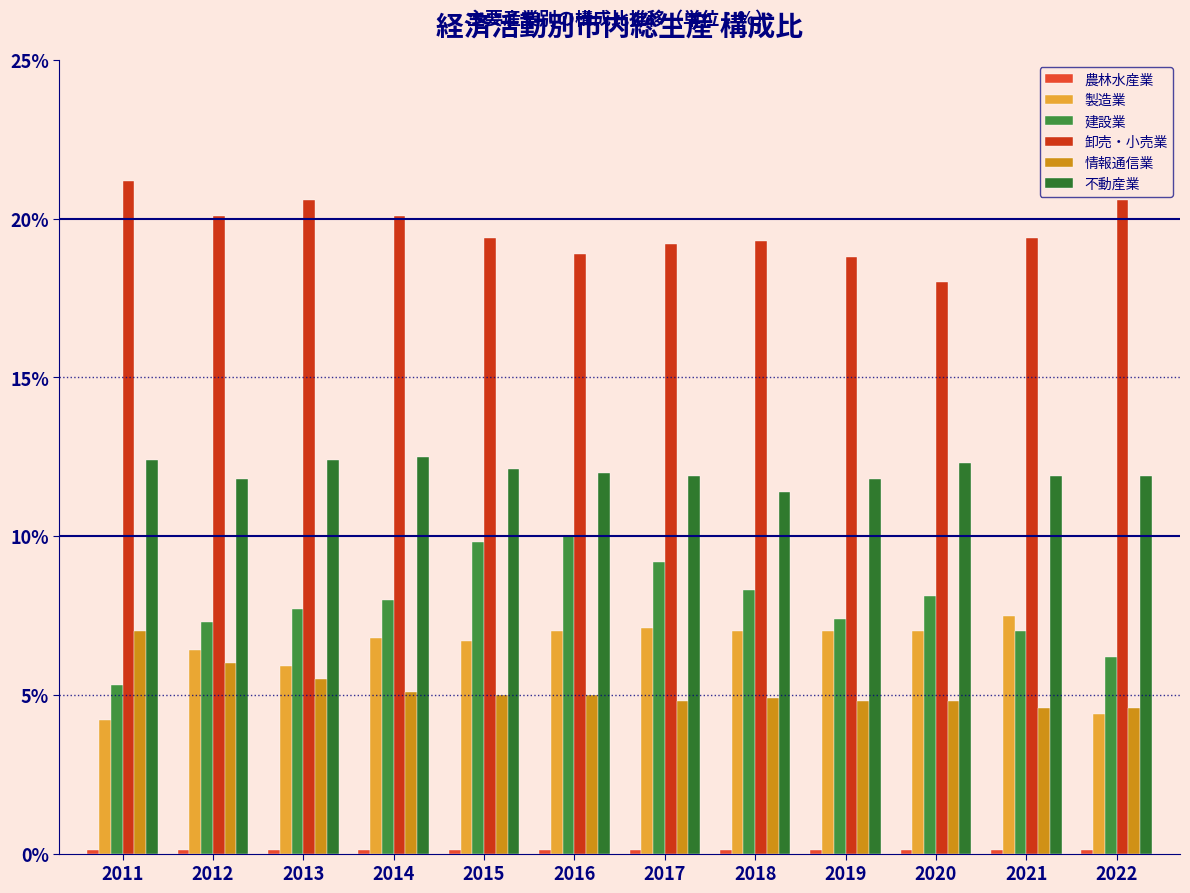

The value of 製造業 at 2013 is 2.4. True or false?

False